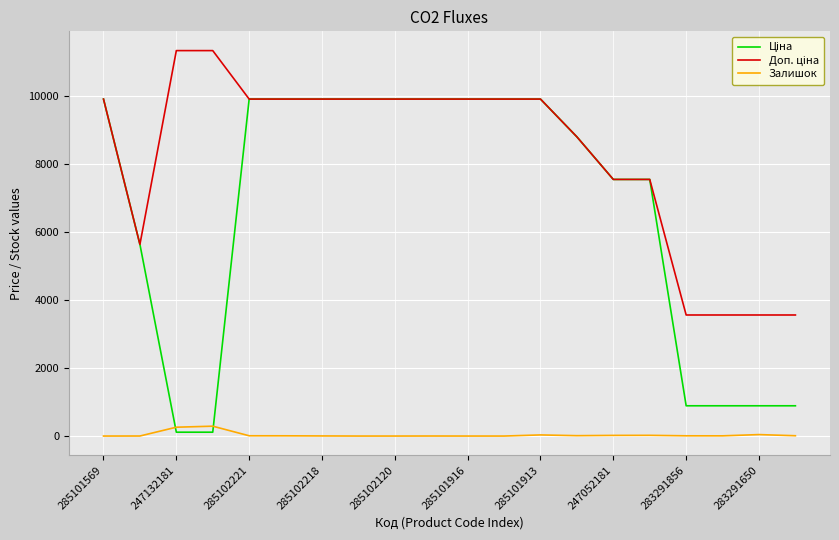

Does the chart display data point markers on the line(s)?

No